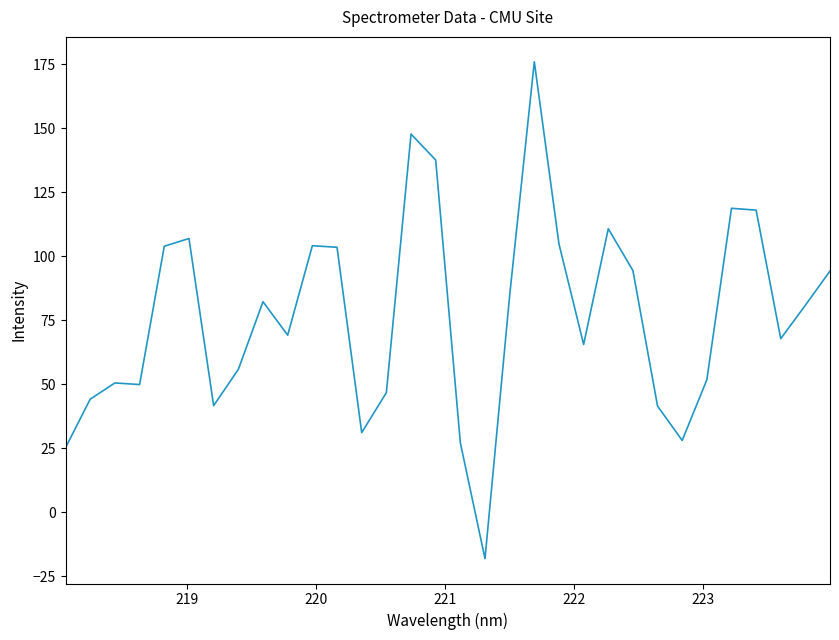

What is the greatest value displayed?

176.0